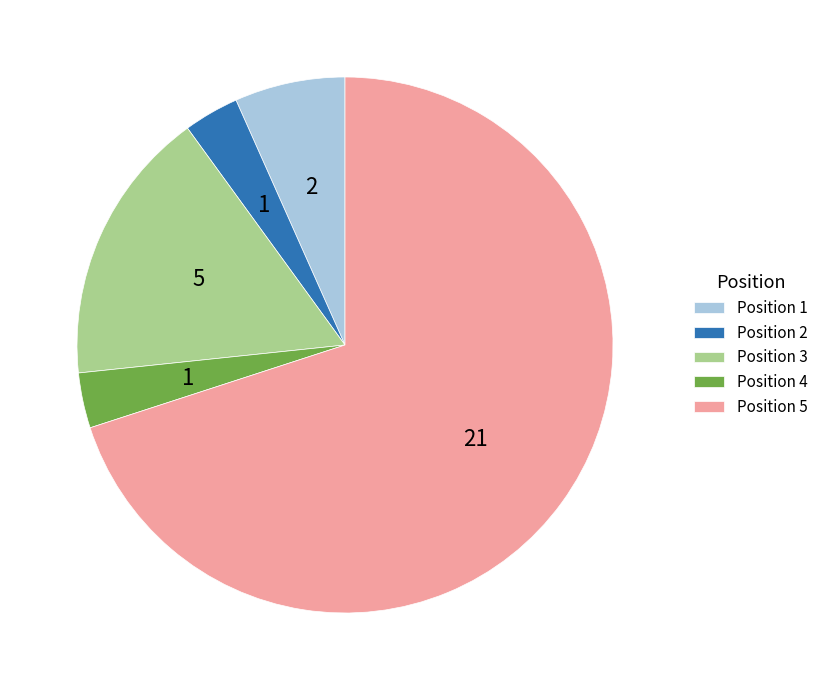

What is the ratio of the value at Position 2 to the value at Position 1?

0.5